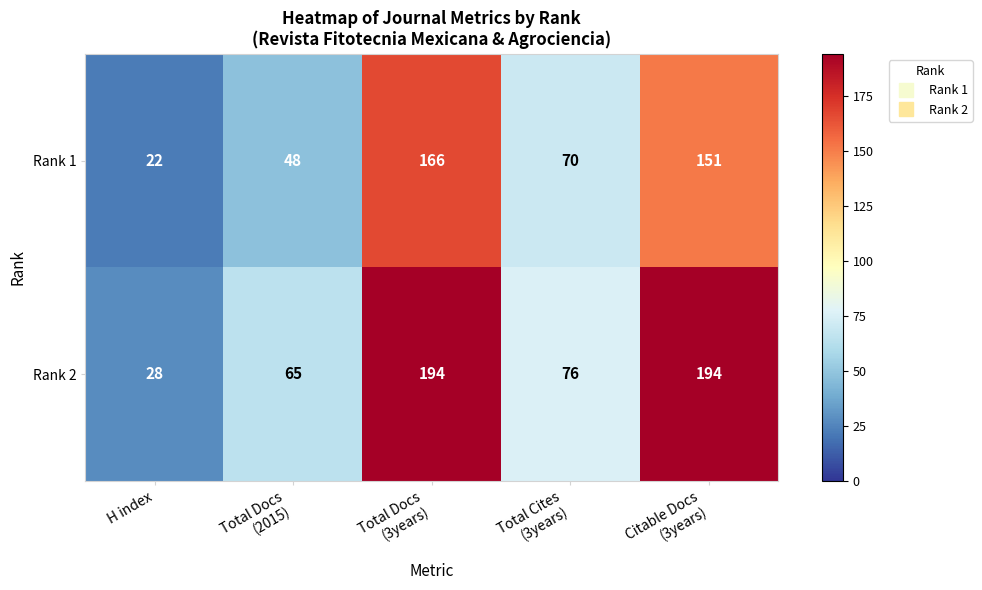

What is the minimum value for Rank 2?

28